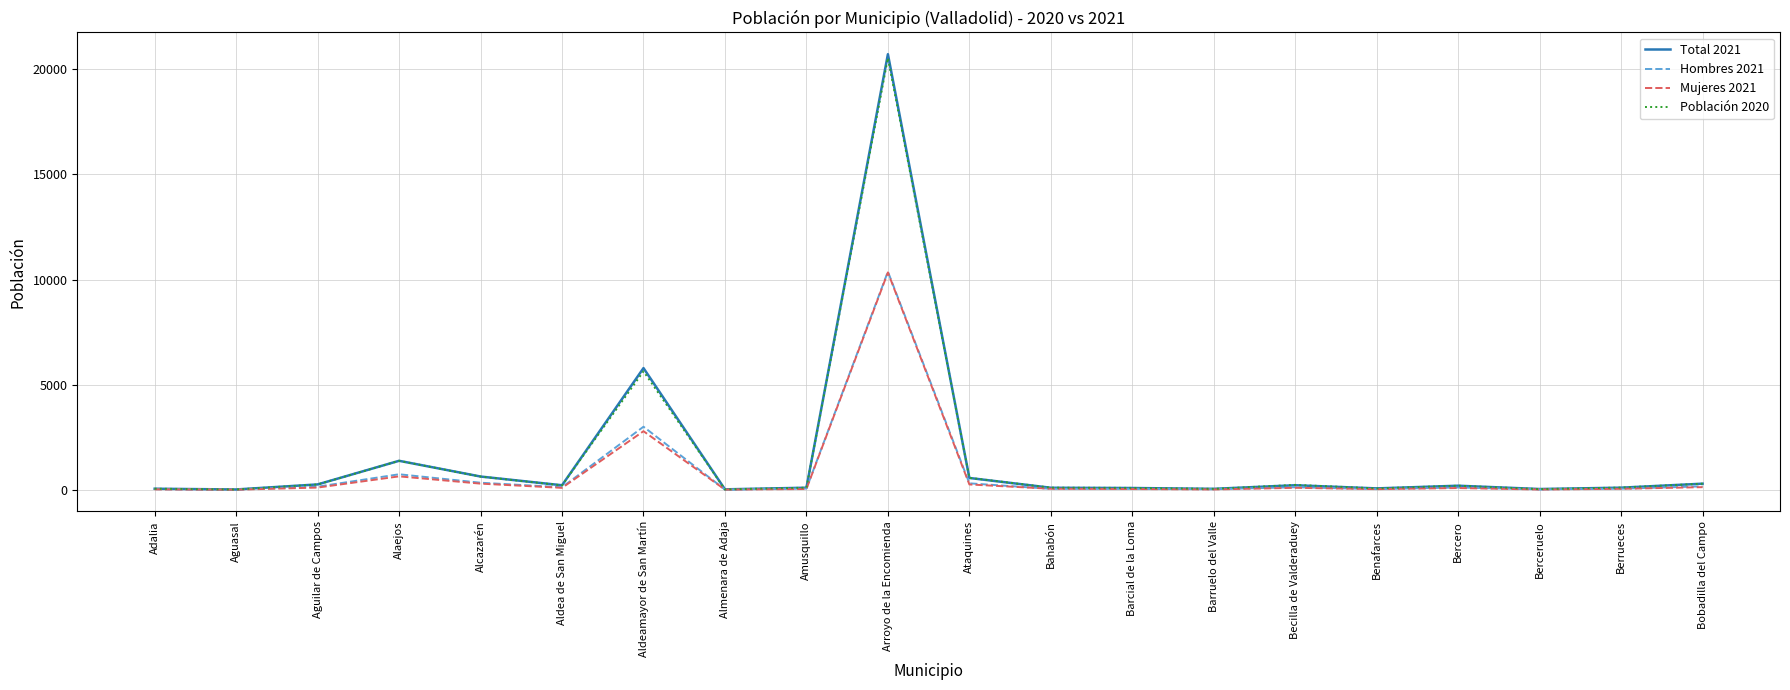

True or false: Hombres 2021 has a value of 3001 at Aldeamayor de San Martín.

True